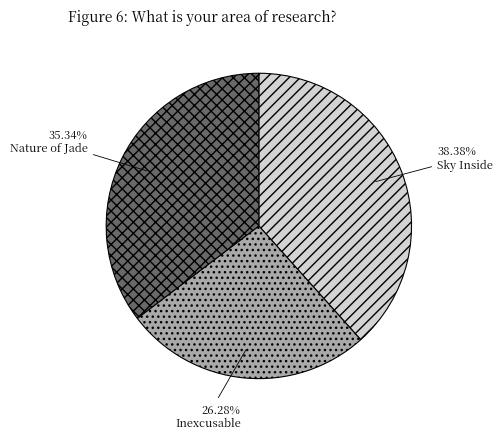

Do Nature of Jade and Inexcusable together represent more than half of the pie?

Yes